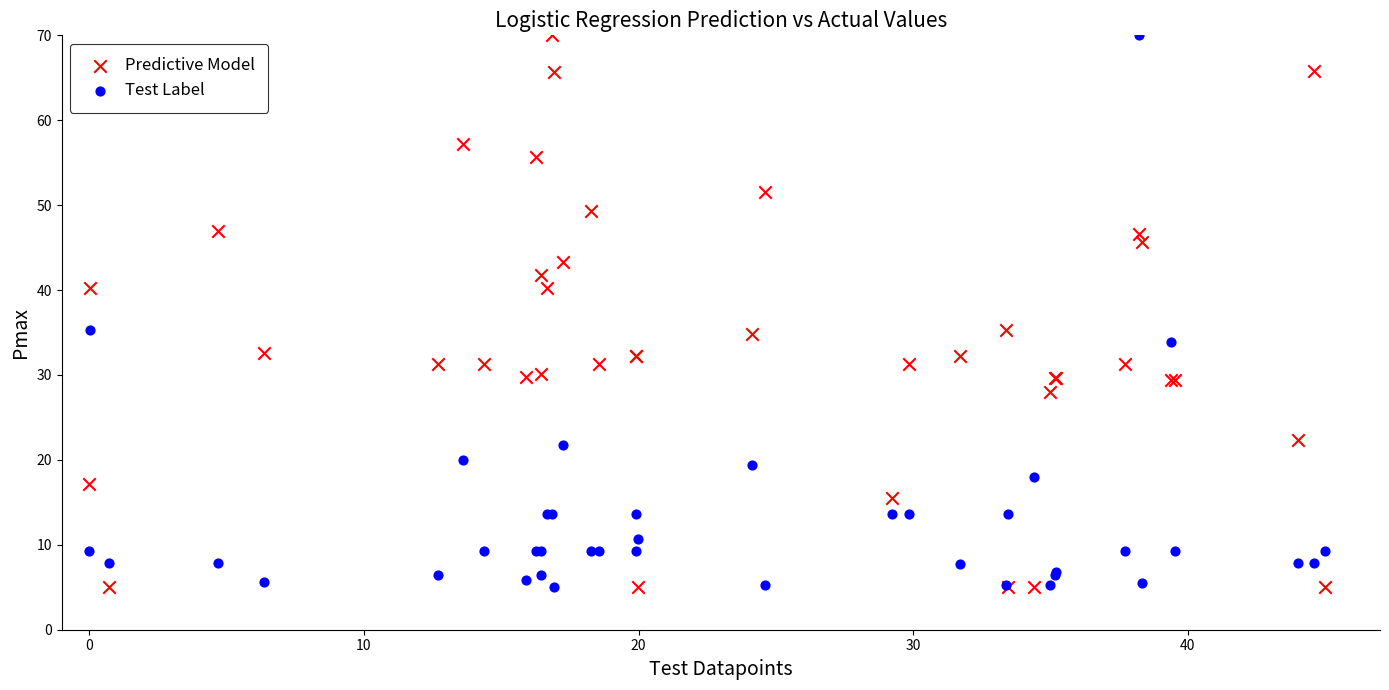

What is the X range (max minus min) for the scatter plot?

45.0